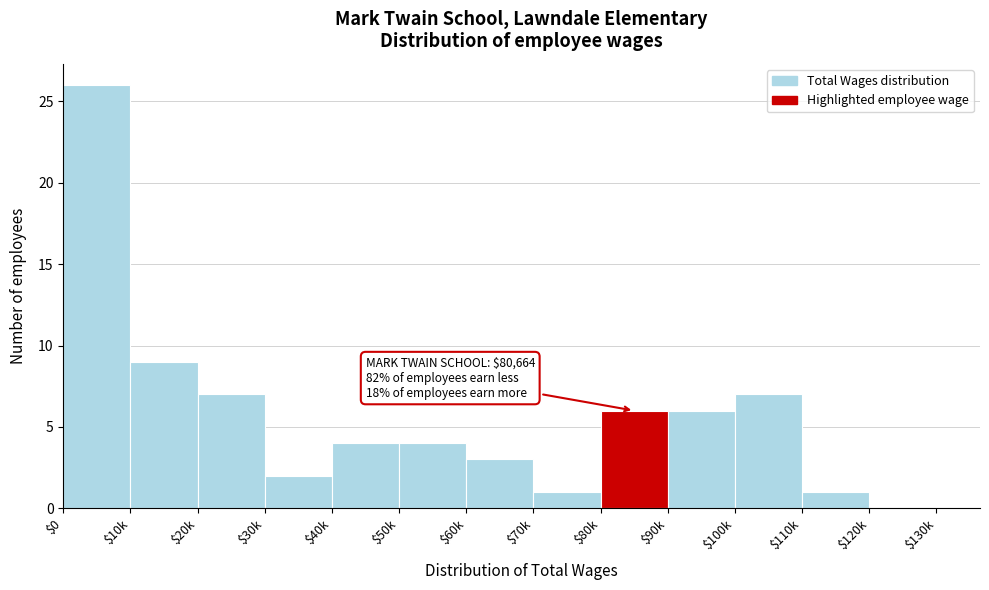

Which category has the highest value across all series?

$0